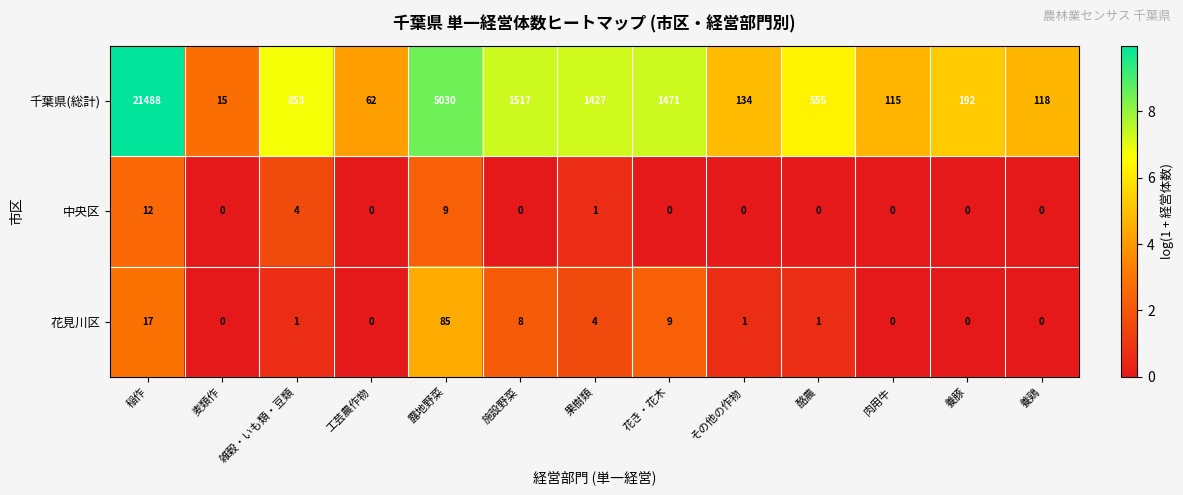

What is the difference between the maximum and second lowest values in the 中央区 series?

12